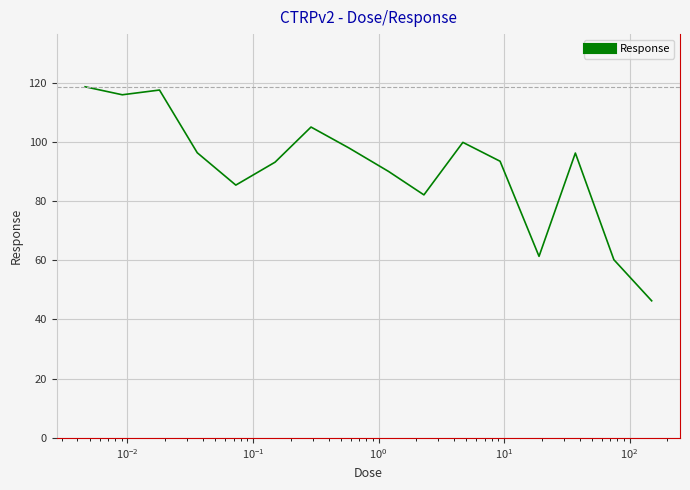

What is the minimum value shown in the chart?

46.3